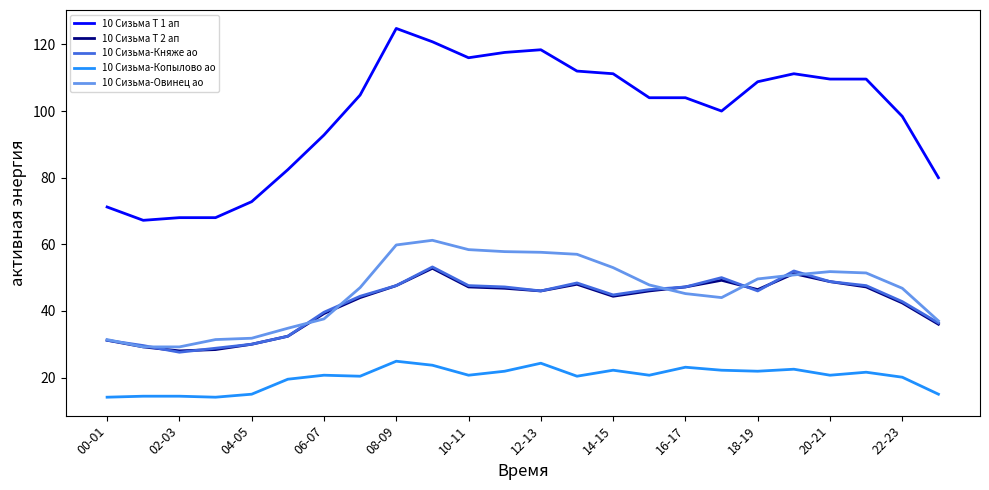

Which series has the largest range (max minus min)?

10 Сизьма Т 1 ап